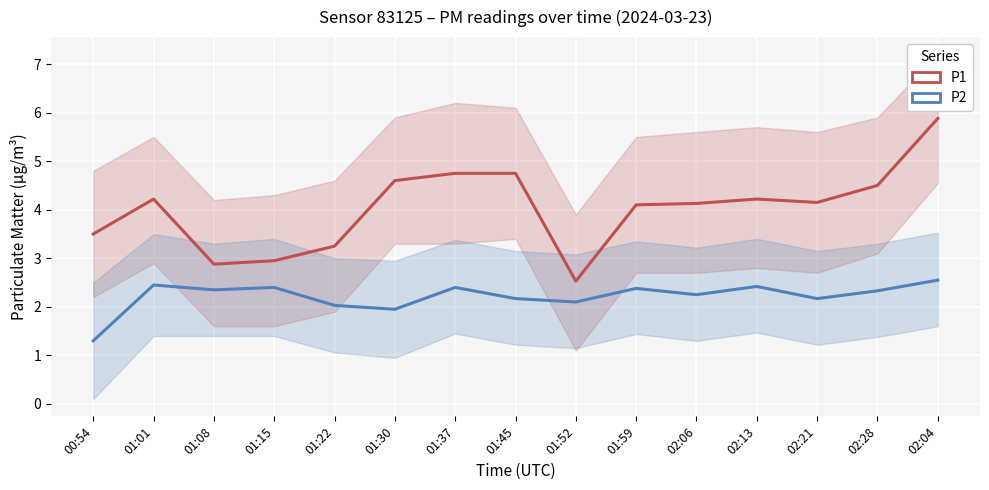

What are all the series names shown in the legend?

P1, P2